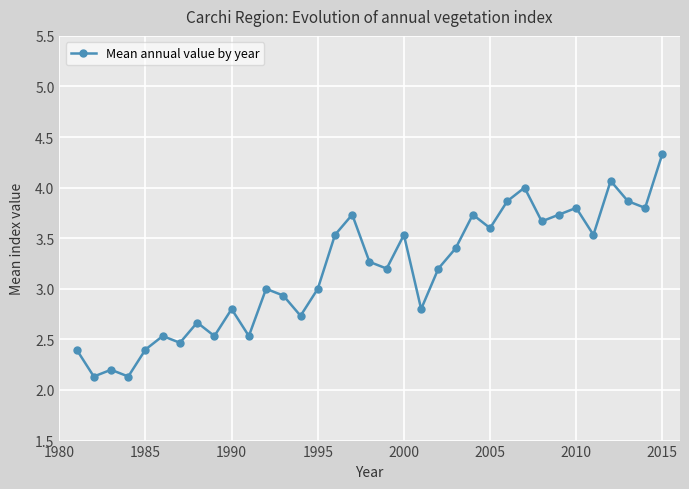

What is the maximum value shown in the chart?

4.3